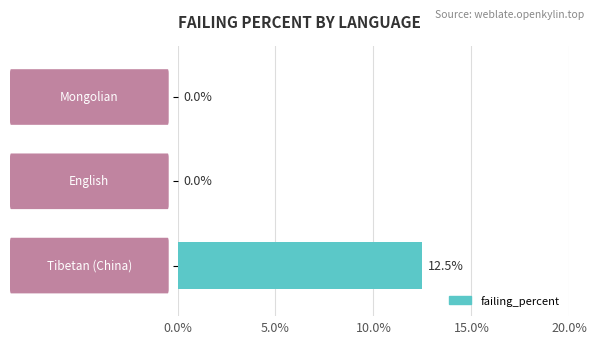

What is the sum of all values?

12.5